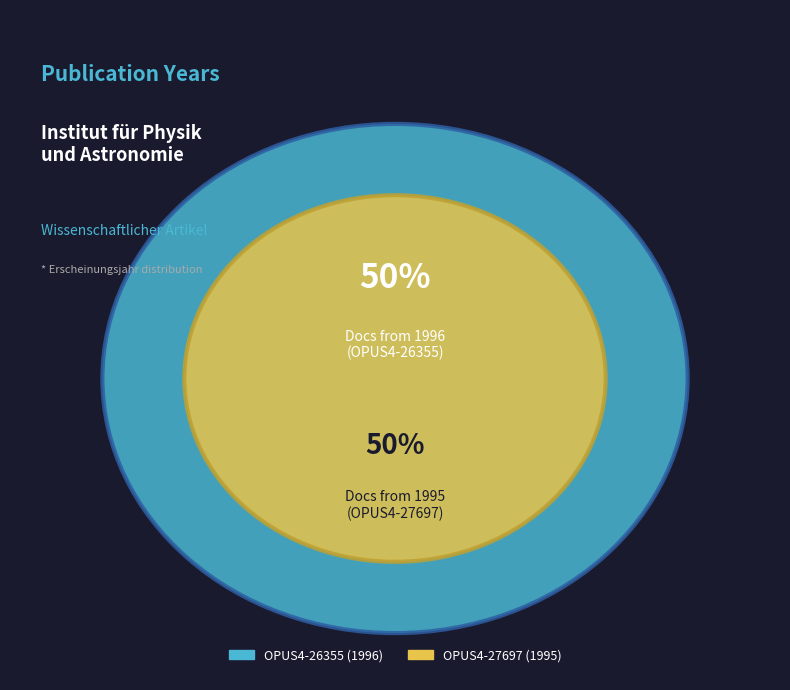

To the nearest percent, what is the average slice percentage?

50%